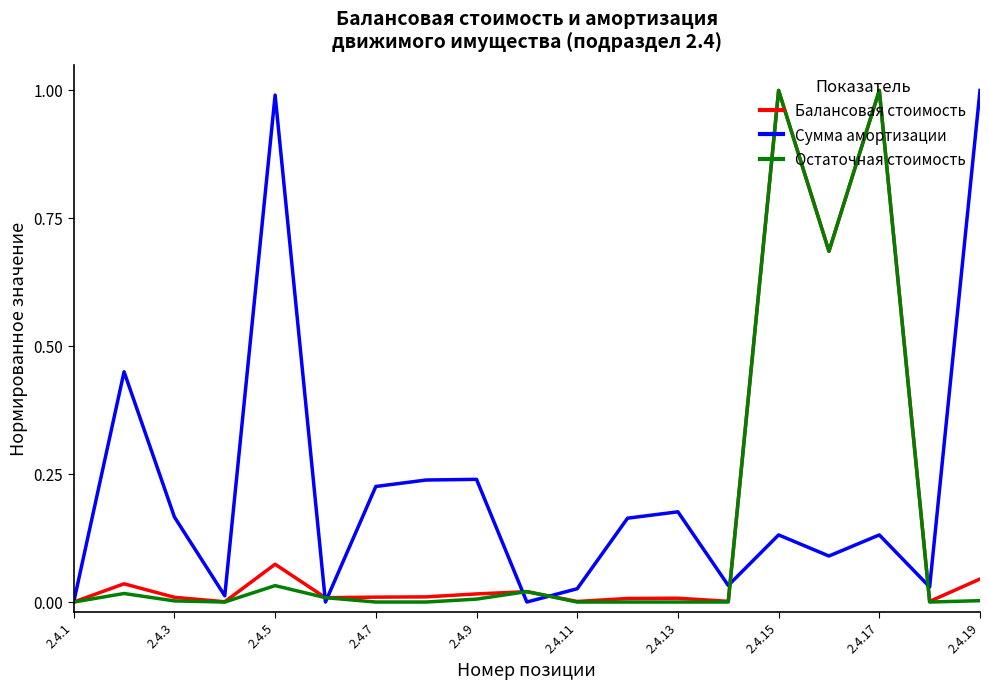

What is the difference between the maximum and second lowest values in the Сумма амортизации series?

1.0